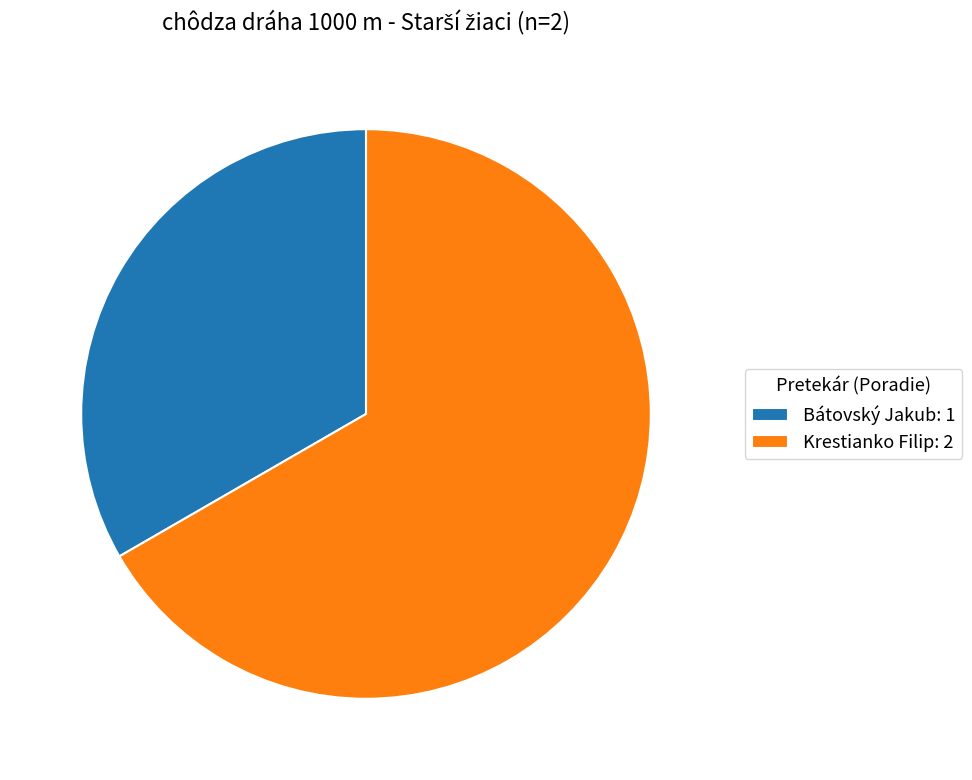

Is there any slice that represents more than half of the pie?

Yes